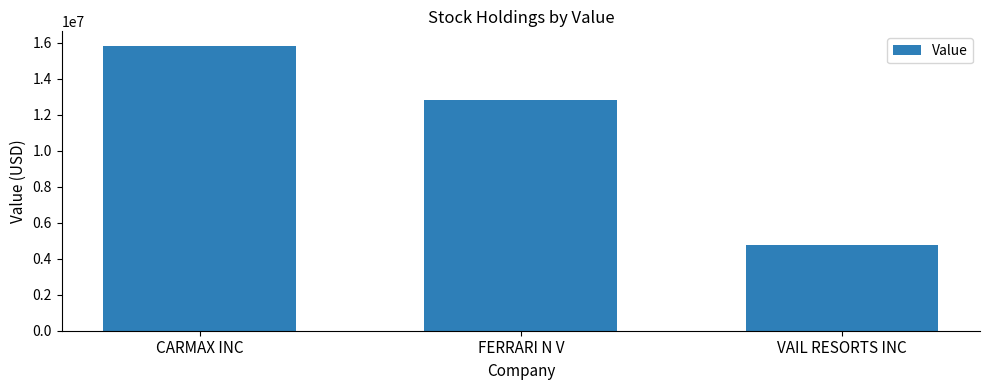

List the labels in order of value, smallest first.

VAIL RESORTS INC, FERRARI N V, CARMAX INC